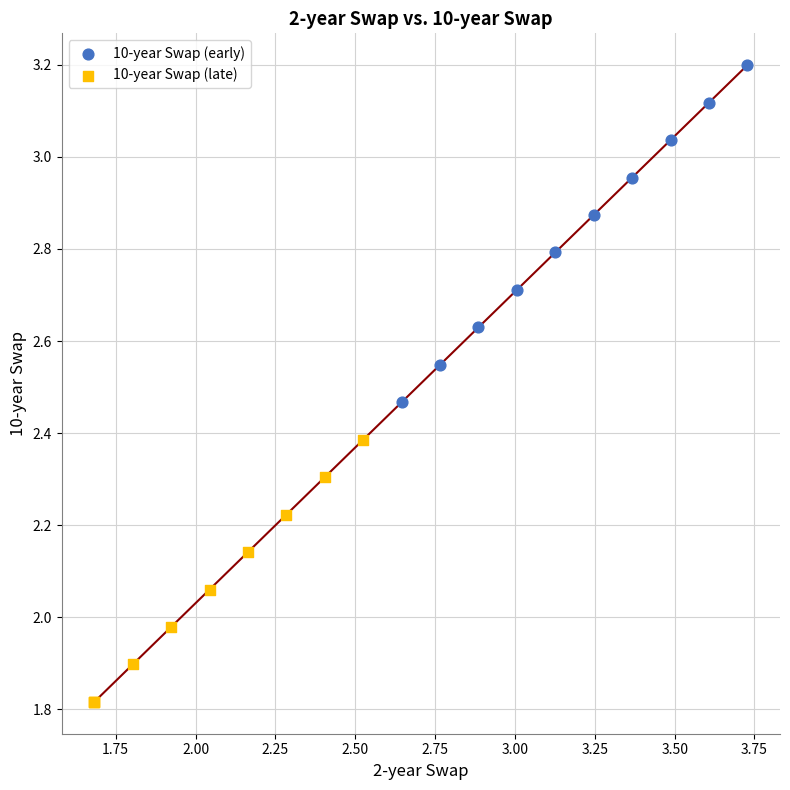

Which series reaches the maximum Y coordinate?

10-year Swap (early)